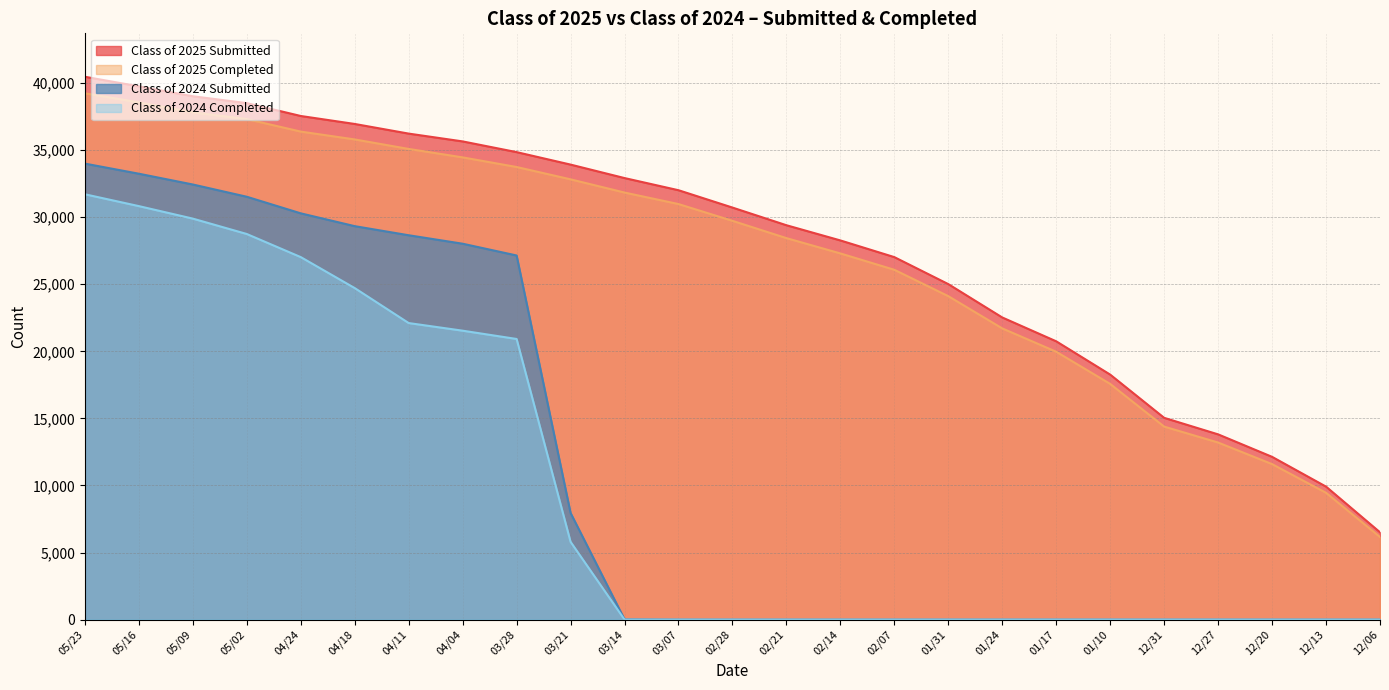

What is the sum of all Class of 2025 Completed values?

673666